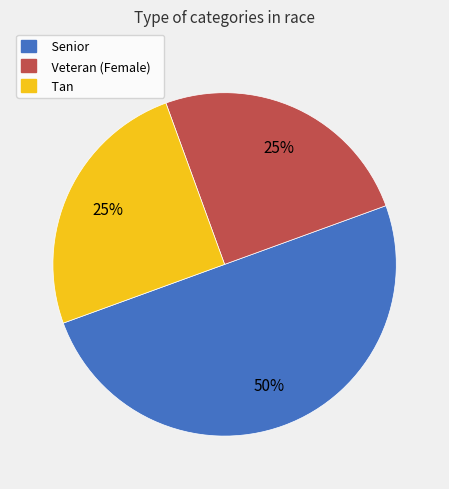

Does Veteran (Female) represent more than half of the total?

No